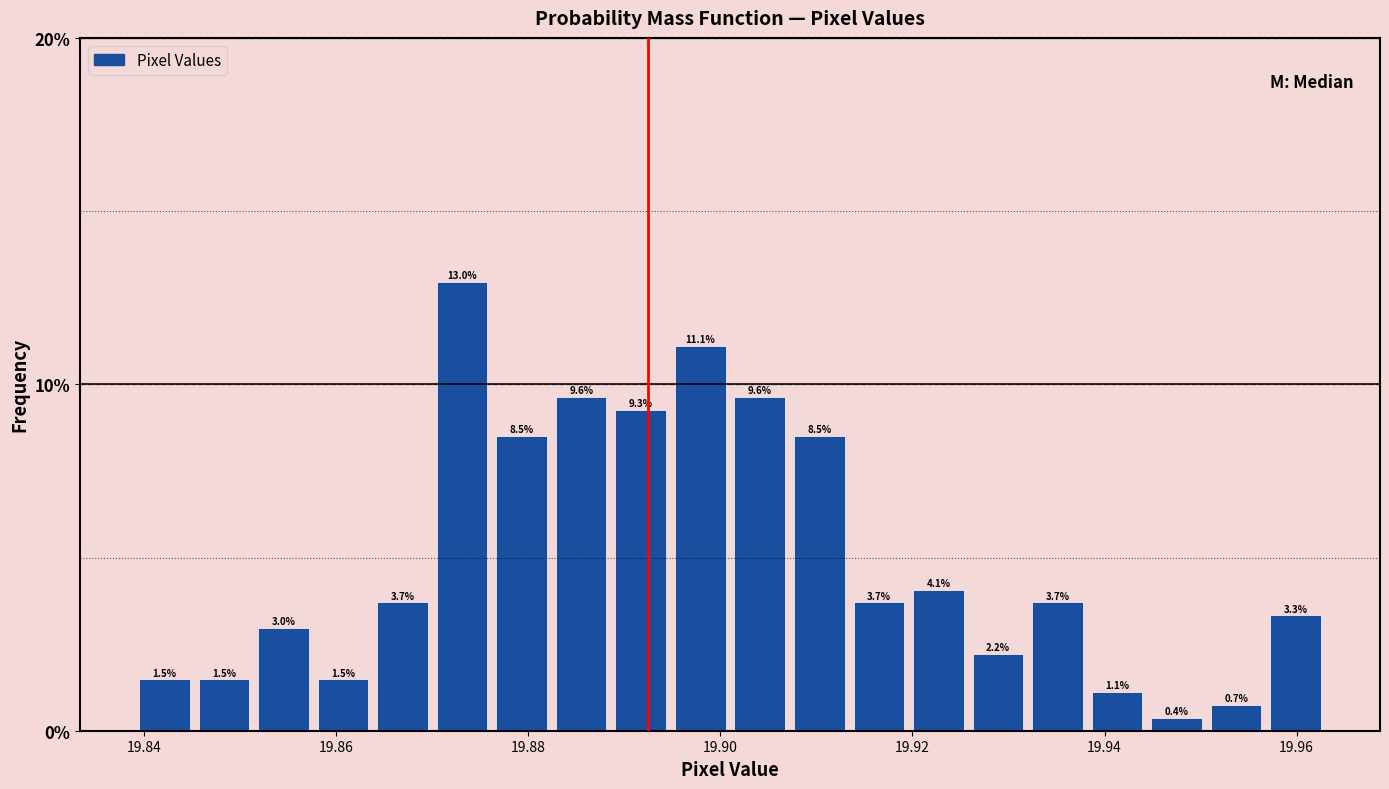

Around what value on the x-axis is the tallest bar? Give the approximate position of its centre, as read against the axis.

19.874